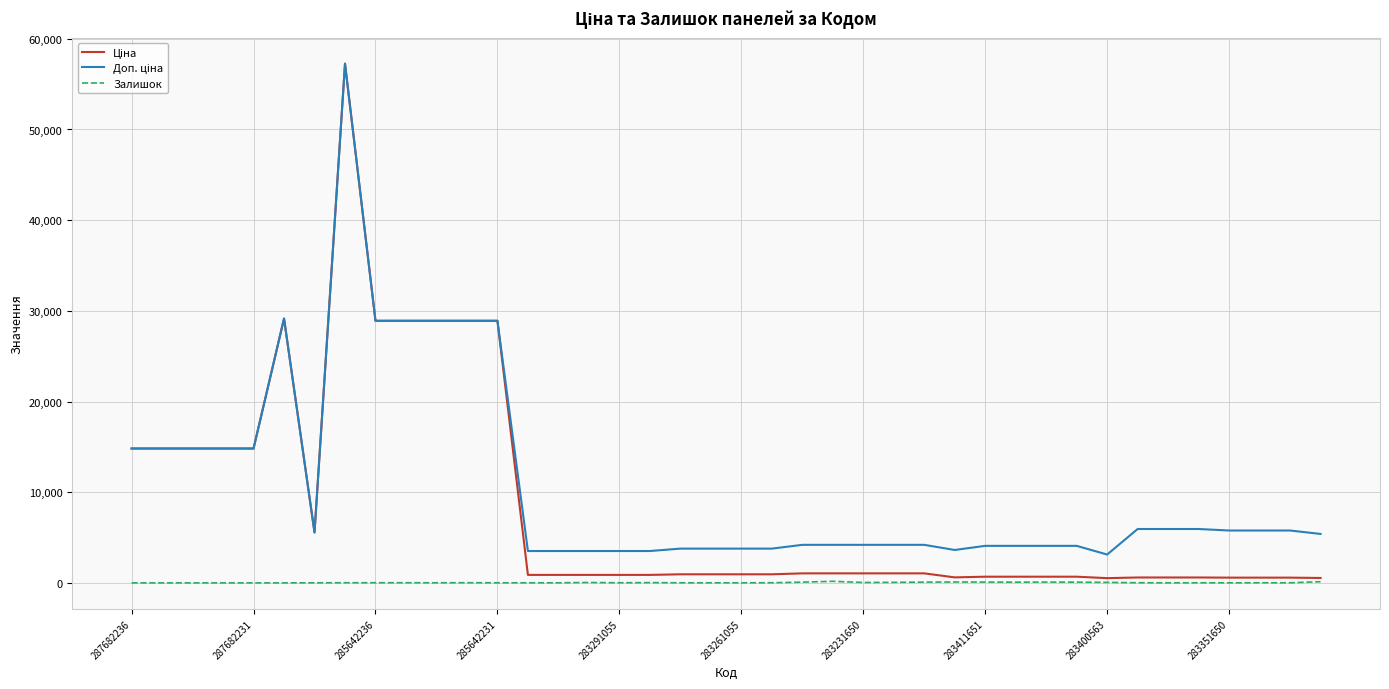

What is the maximum value shown in the chart?

57258.0